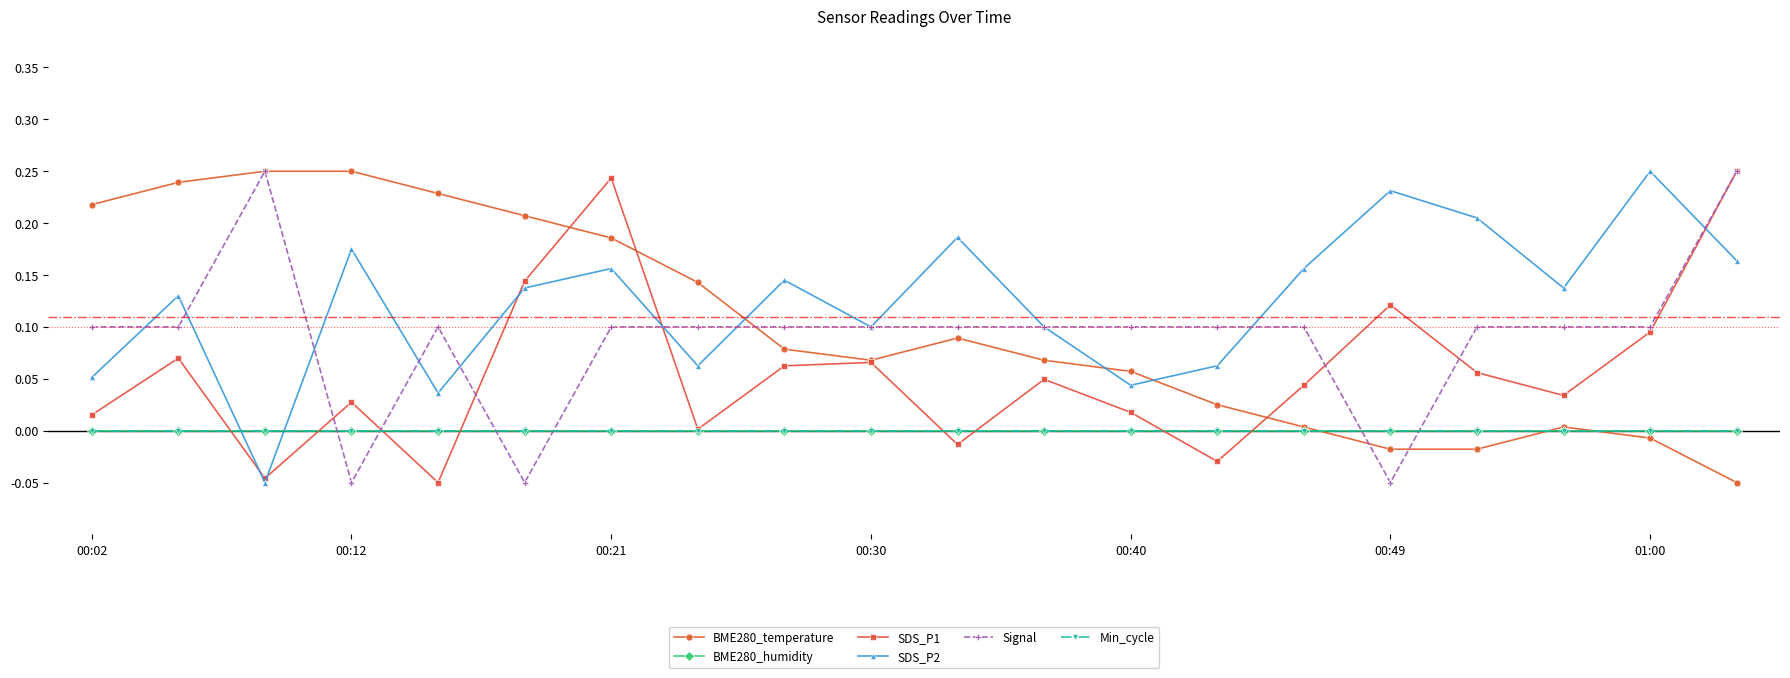

Rank the series by their maximum value, from highest to lowest.

BME280_temperature, SDS_P1, SDS_P2, Signal, BME280_humidity, Min_cycle